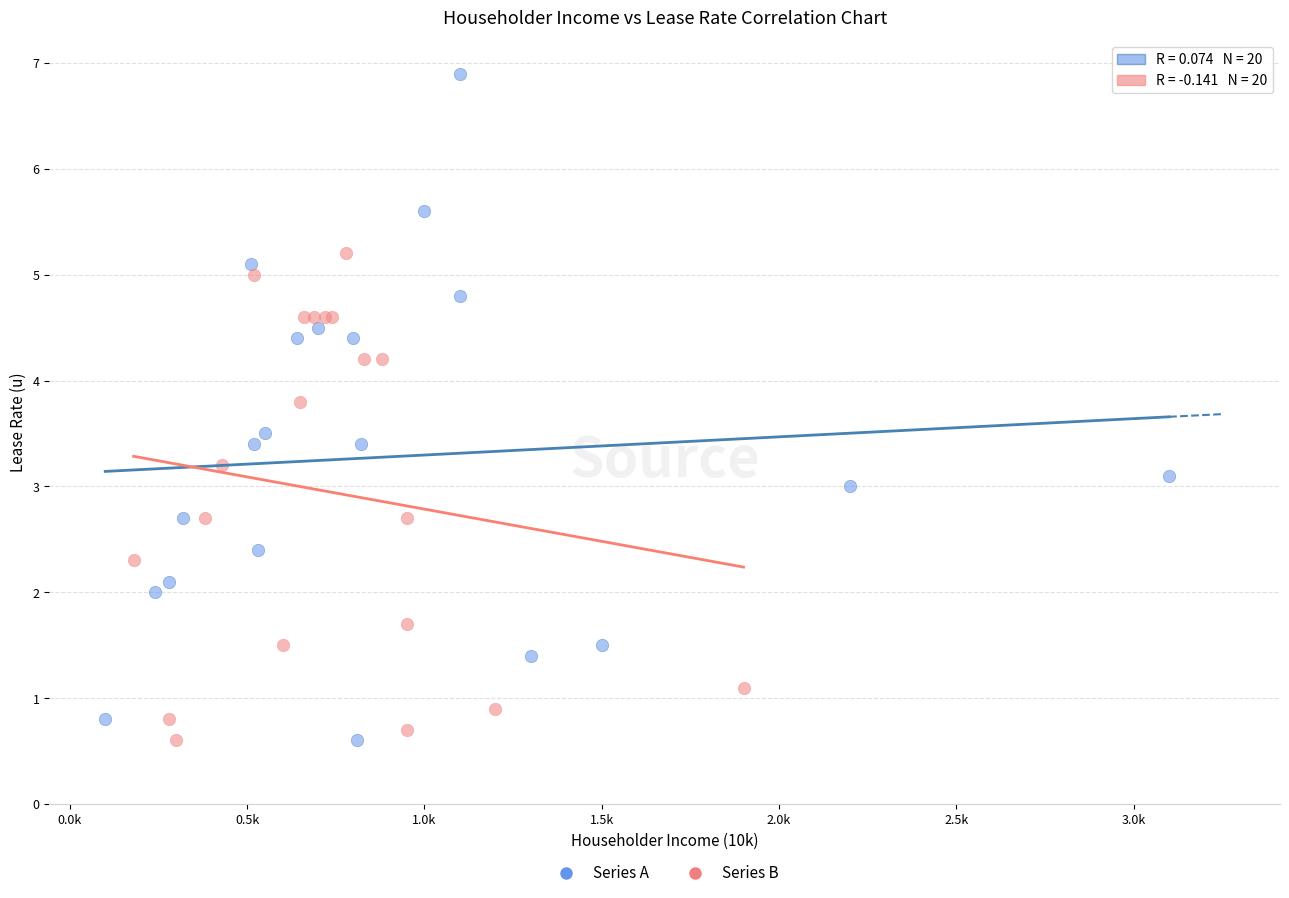

Which series contains the highest Y value?

Series A